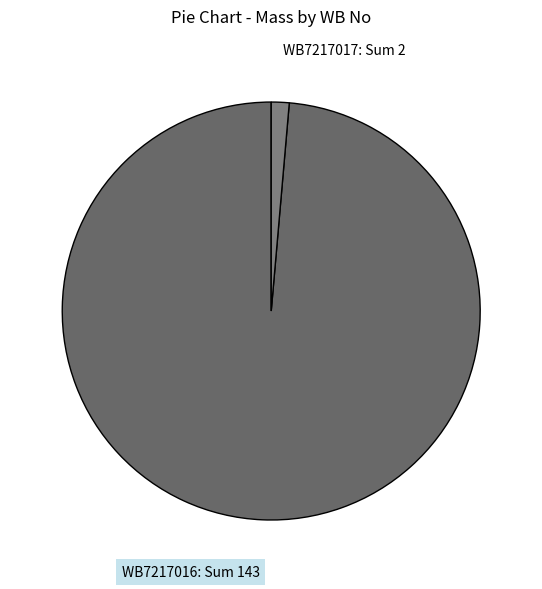

Is there any slice that represents more than half of the pie?

Yes